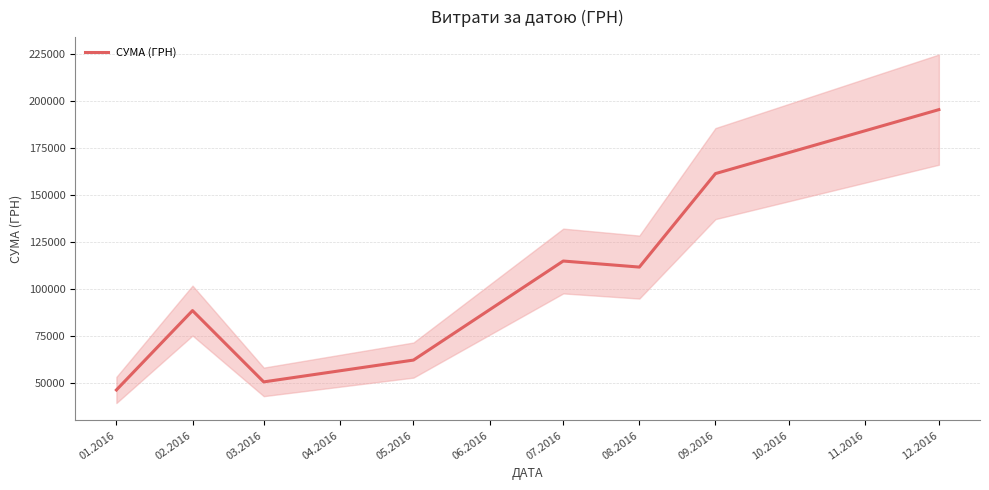

What is the label of the 3rd point from the left?

03.2016